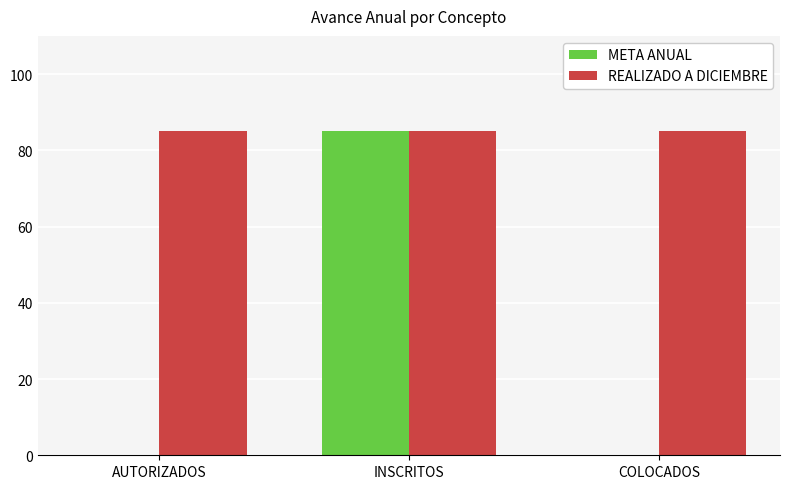

At which category is the sum across all series the highest?

INSCRITOS